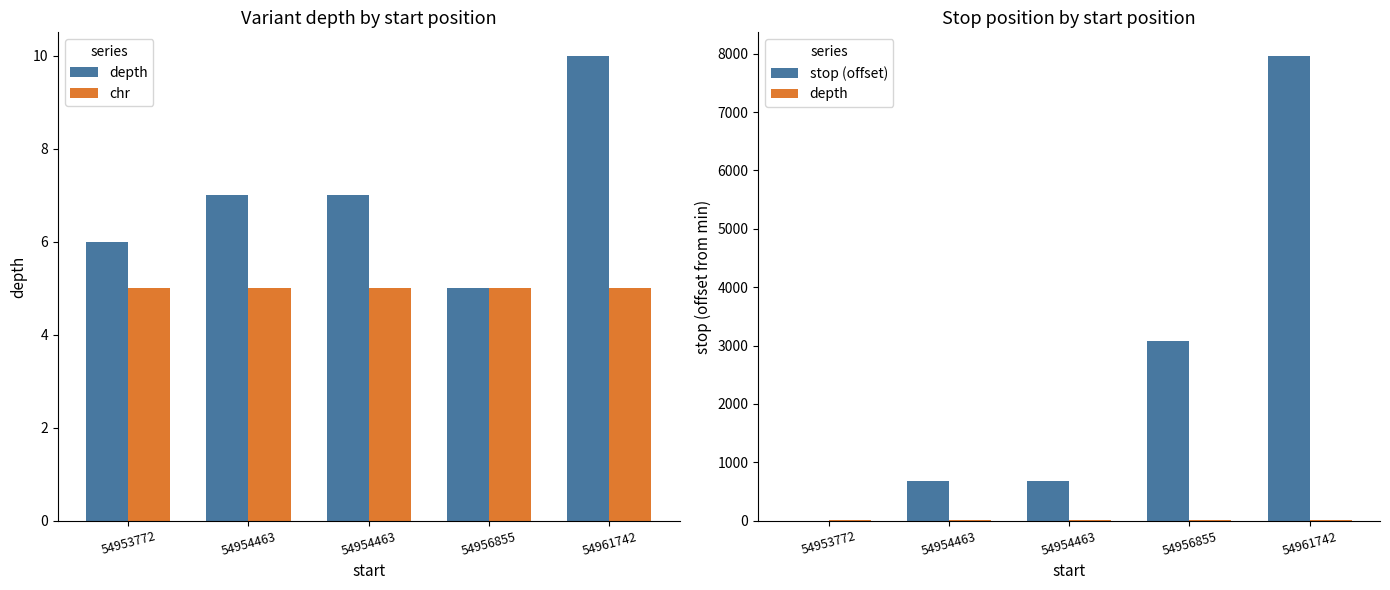

Count the depth values in the range 6 to 7.

3